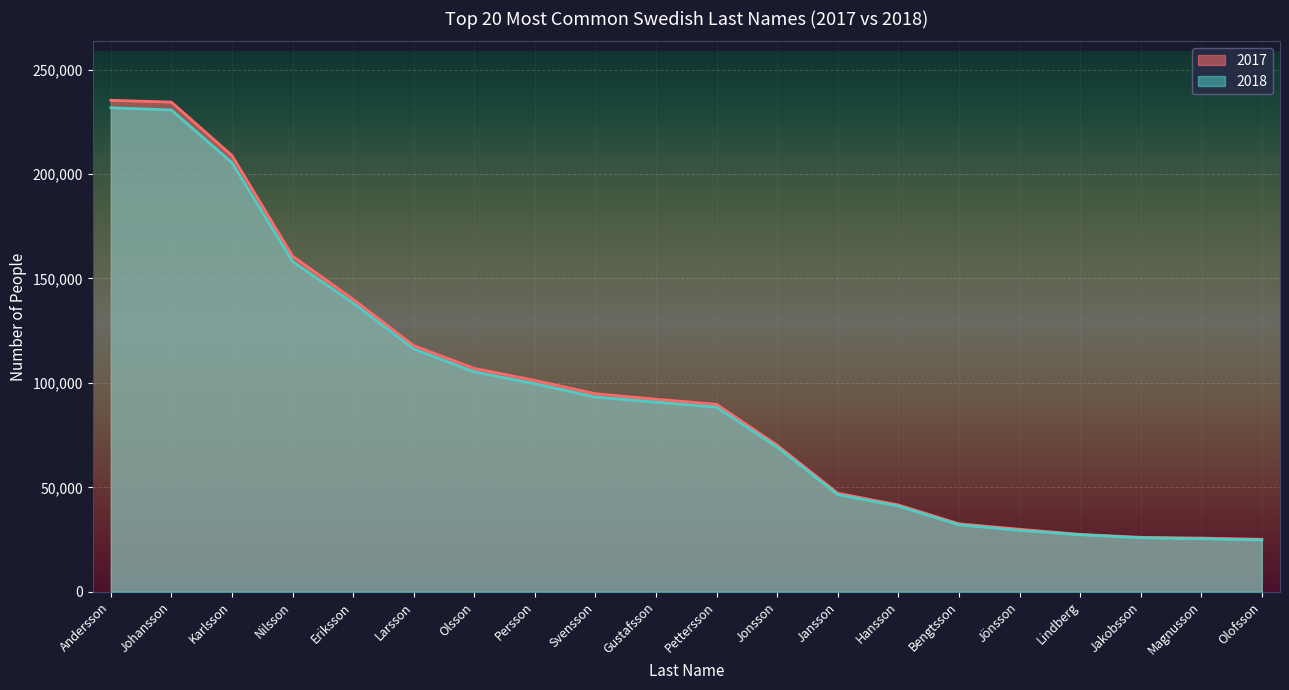

What are all the series names shown in the legend?

2017, 2018